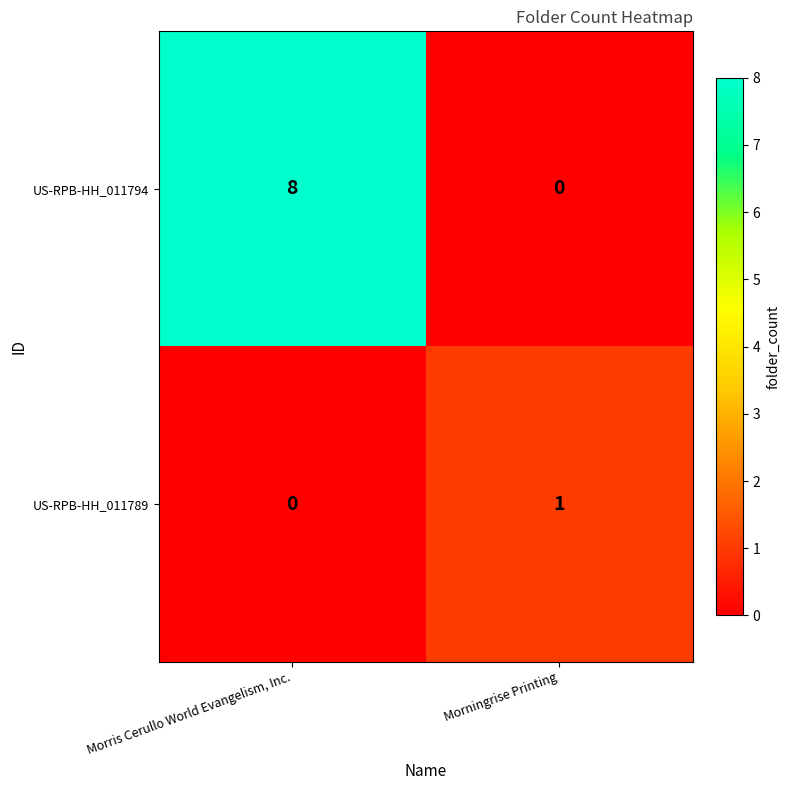

At Morningrise Printing, list the series in order from largest to smallest.

US-RPB-HH_011789, US-RPB-HH_011794